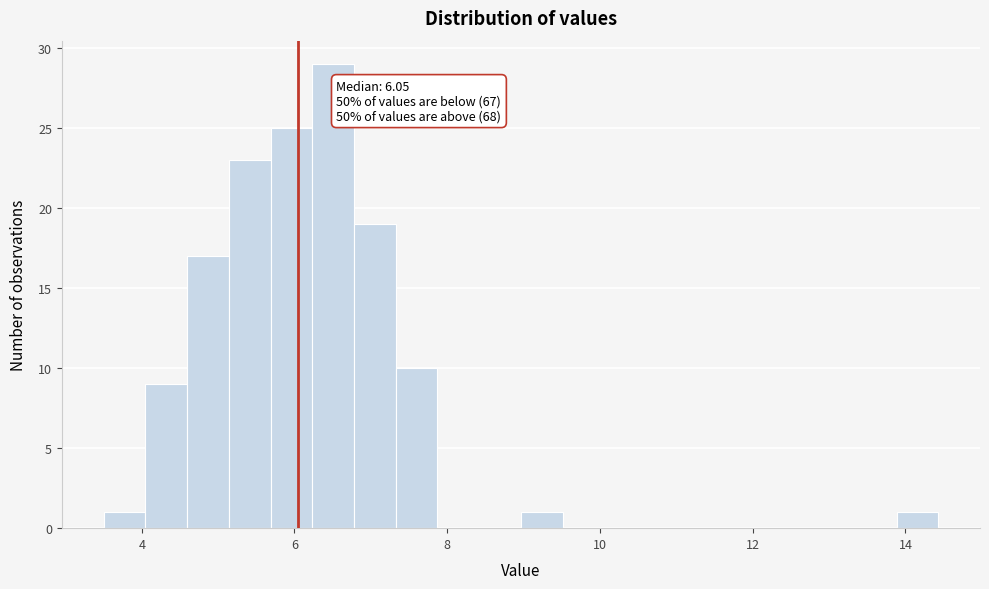

Read against the x-axis, roughly where is the centre of the tallest bar?

6.6